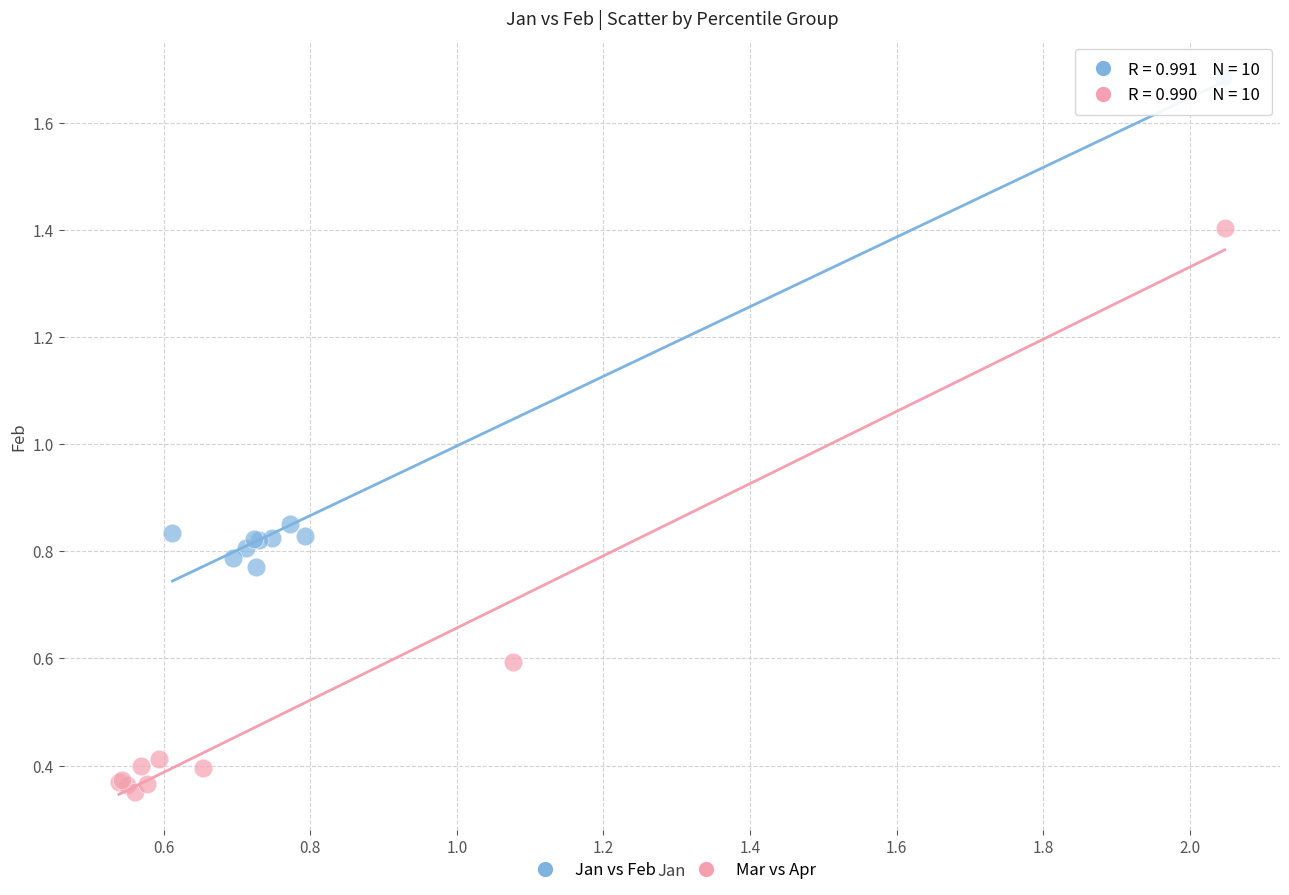

Which series reaches the maximum Y coordinate?

Jan vs Feb